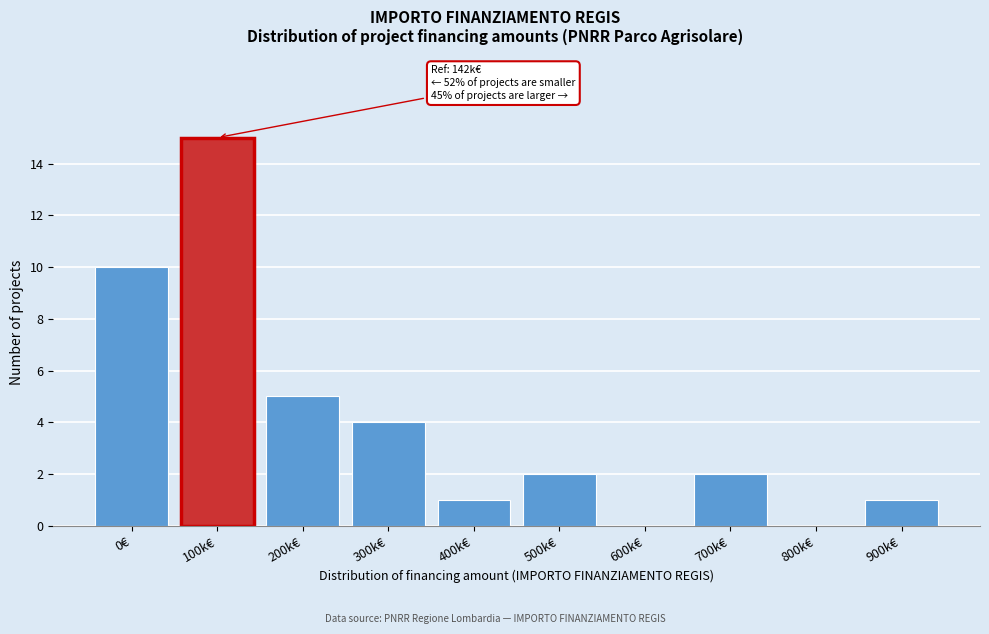

Reading left to right, what are all the values shown in this chart?

0€=10	100k€=15	200k€=5	300k€=4	400k€=1	500k€=2	600k€=0	700k€=2	800k€=0	900k€=1